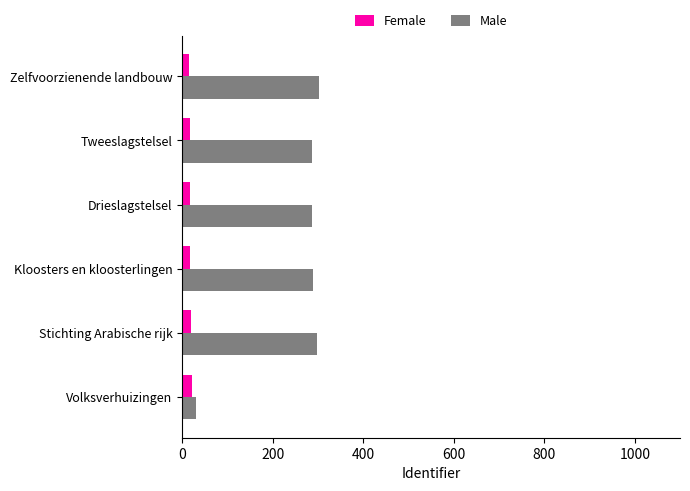

List the series in order of their overall mean, lowest first.

Female, Male